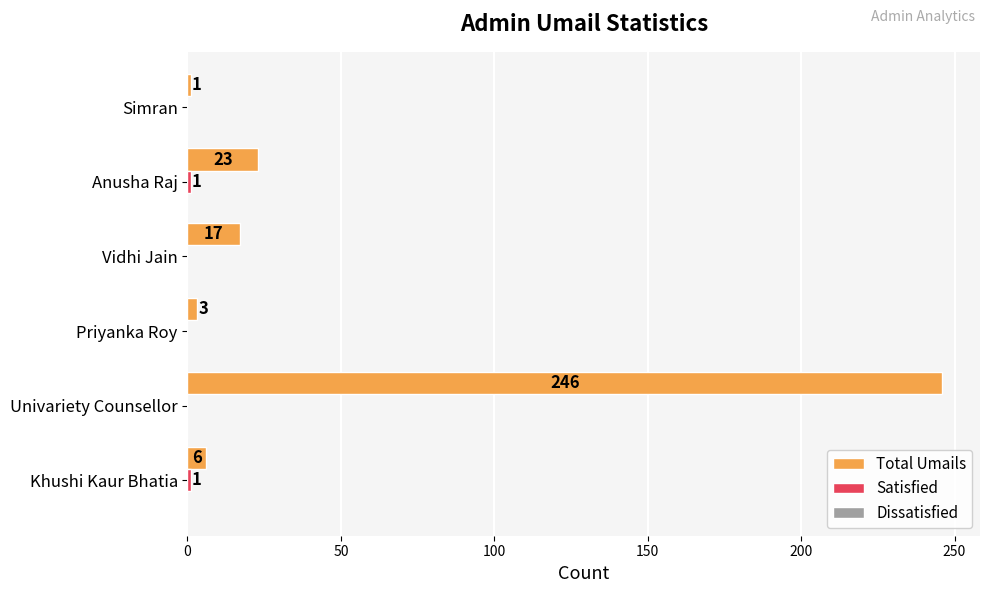

Read the Total Umails value at Vidhi Jain, to the nearest 5.

15